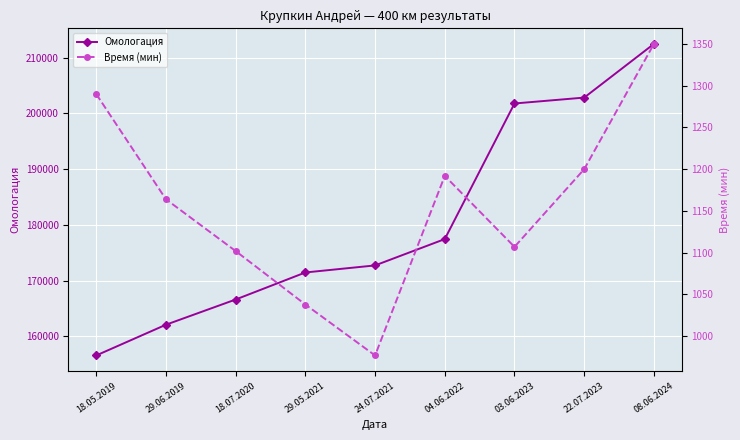

Reading left to right, list all the values displayed in this chart.

Омологация: 156560	162073	166595	171446	172709	177433	201754	202812	212440
Время (мин): 1290	1164	1102	1038	977	1192	1107	1200	1350